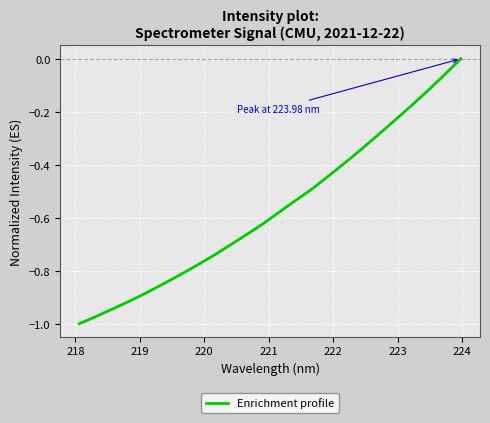

What is the difference between the maximum and minimum values?

1.0